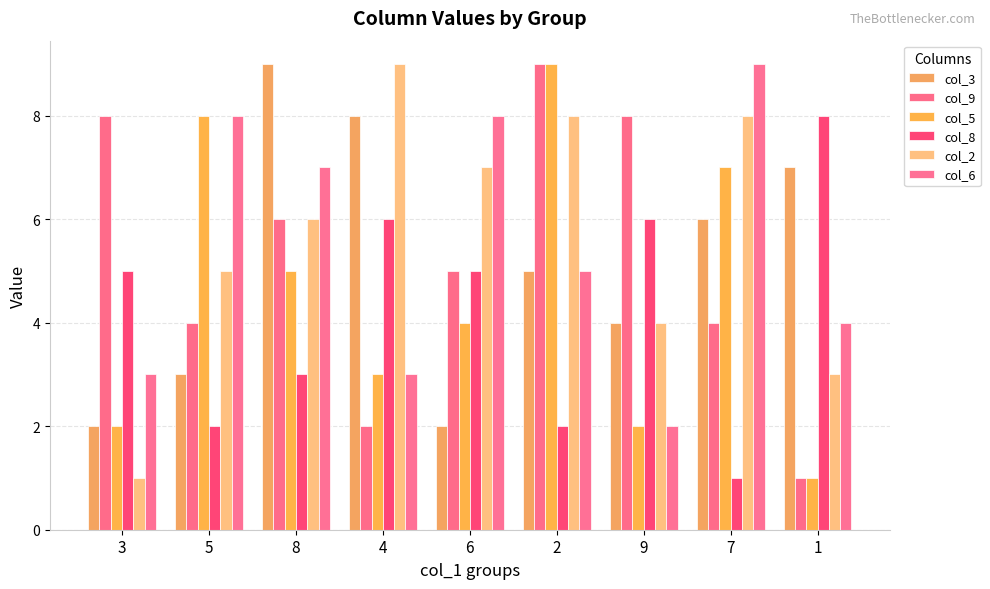

What is the spread (max minus min) of values at 8?

6